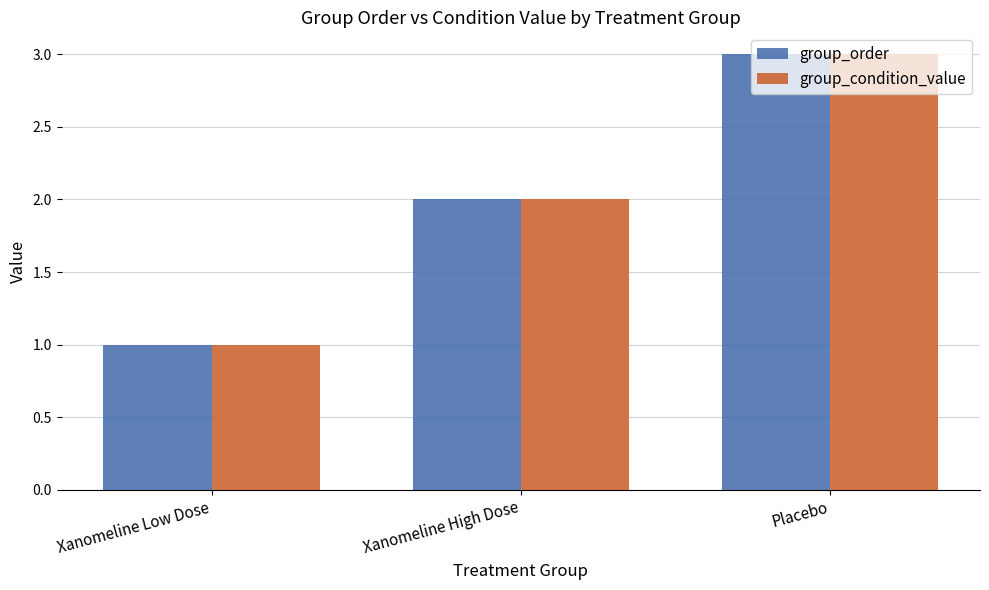

What is the label of the 3rd bar from the left?

Placebo